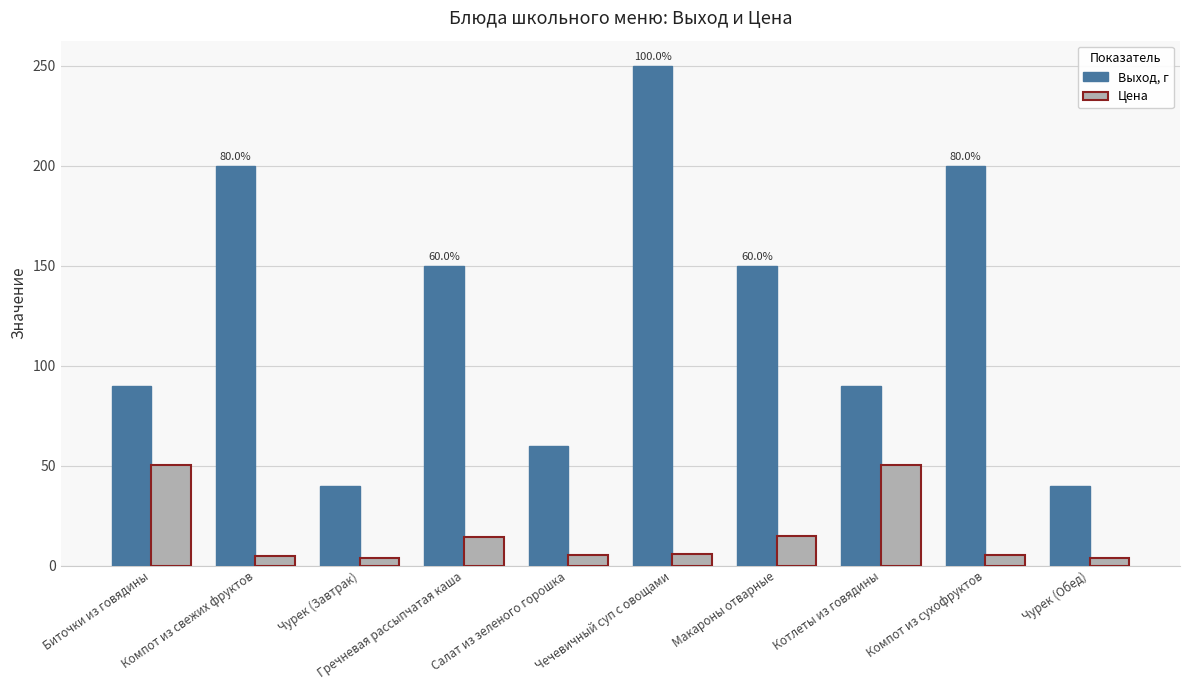

The value of Выход, г at Макароны отварные is 150.0. True or false?

True